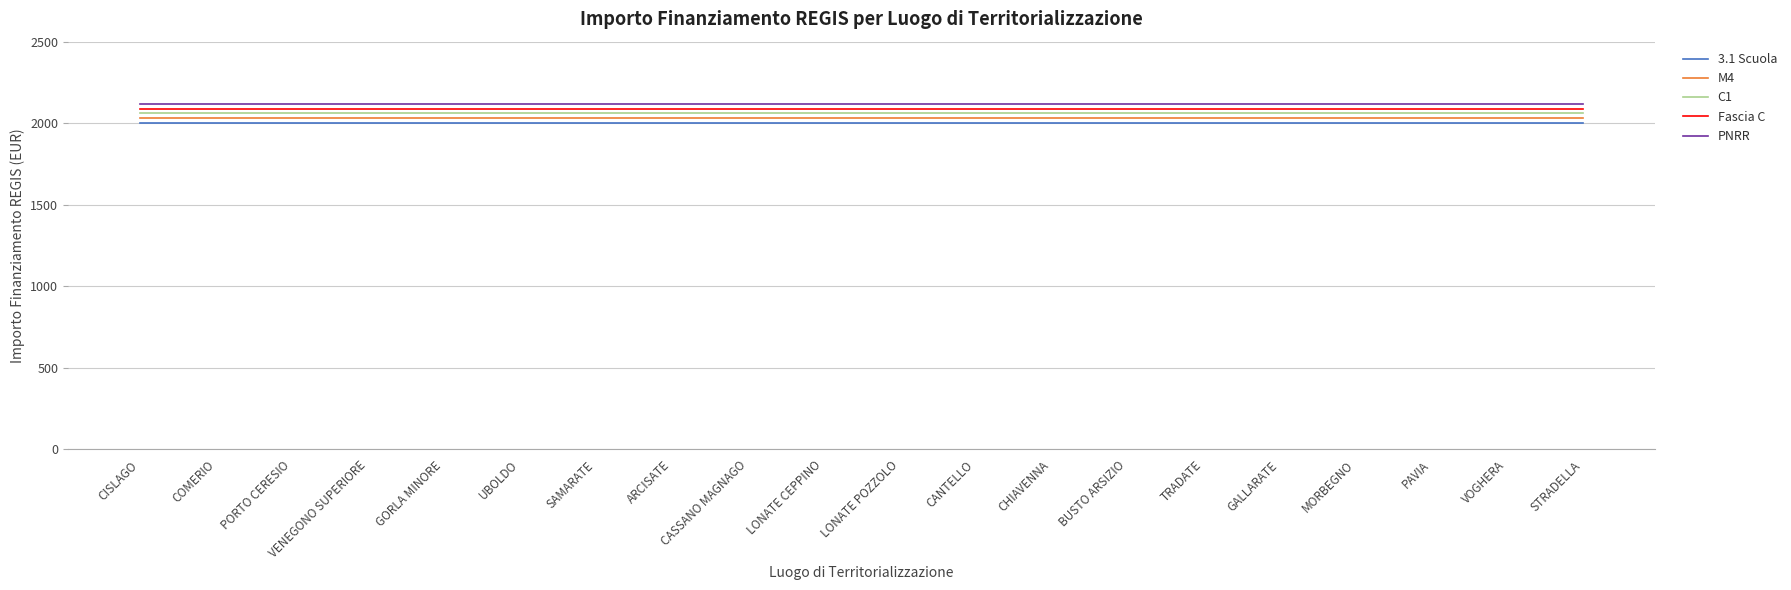

At TRADATE, list the series in order from smallest to largest.

3.1 Scuola, M4, C1, Fascia C, PNRR